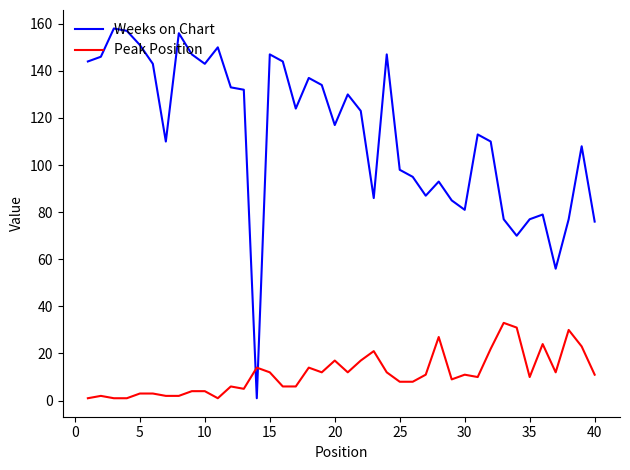

What is the difference between the maximum and minimum values in the Peak Position series?

32